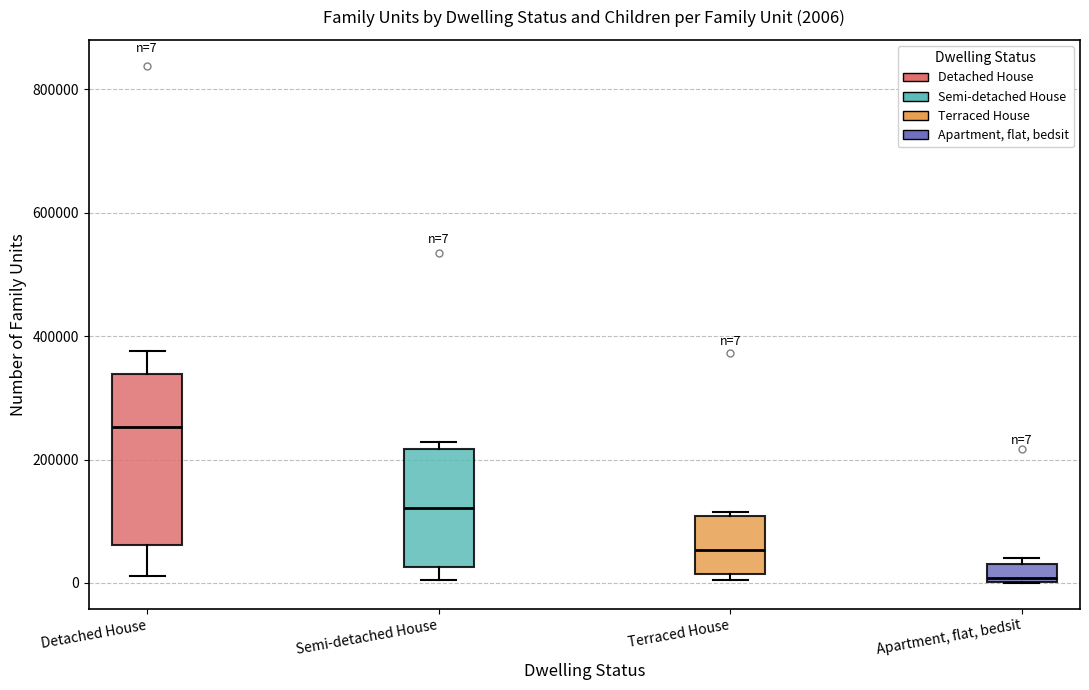

Which box is the tallest, from its lower edge to its upper edge?

Detached House